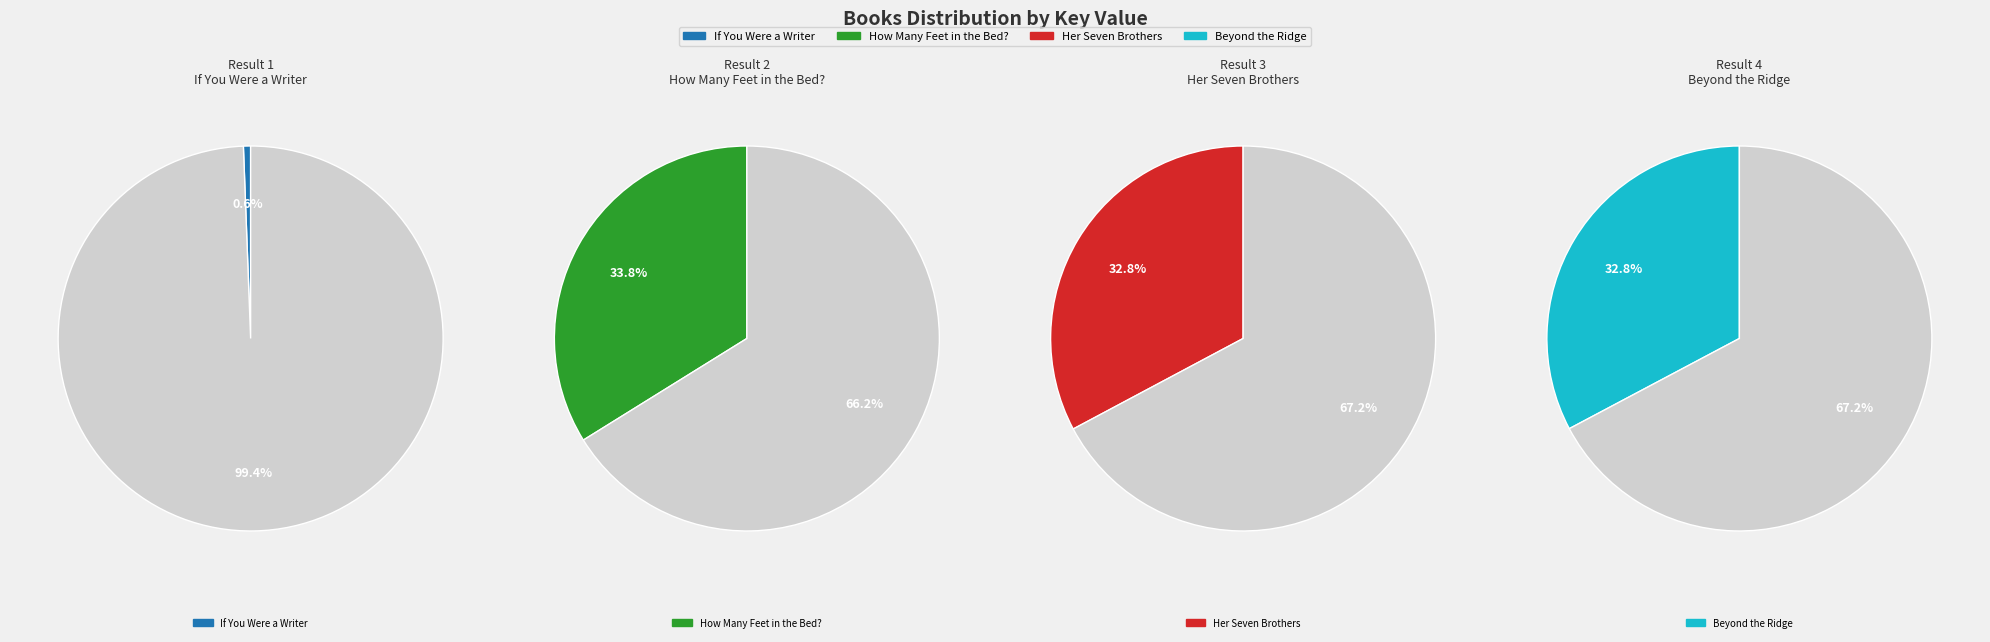

How much of the chart is everything except If You Were a Writer?

99.4%